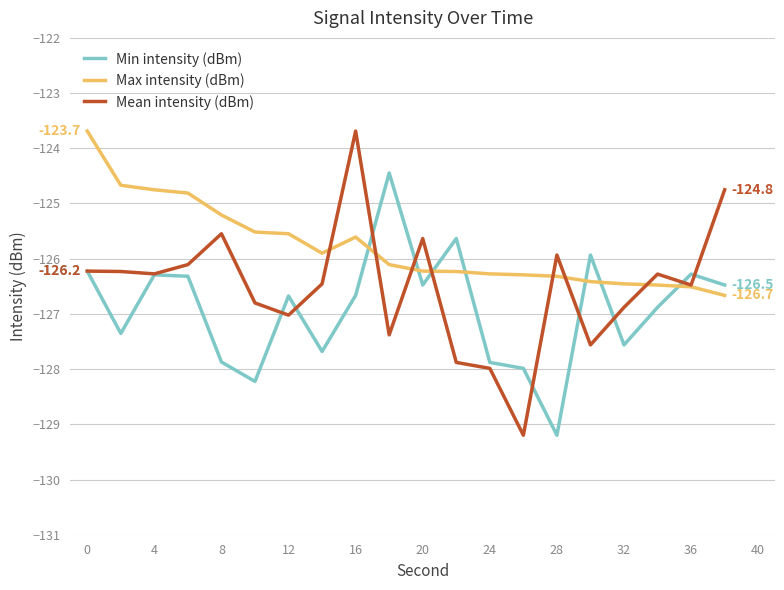

What is the smallest value displayed?

-129.2